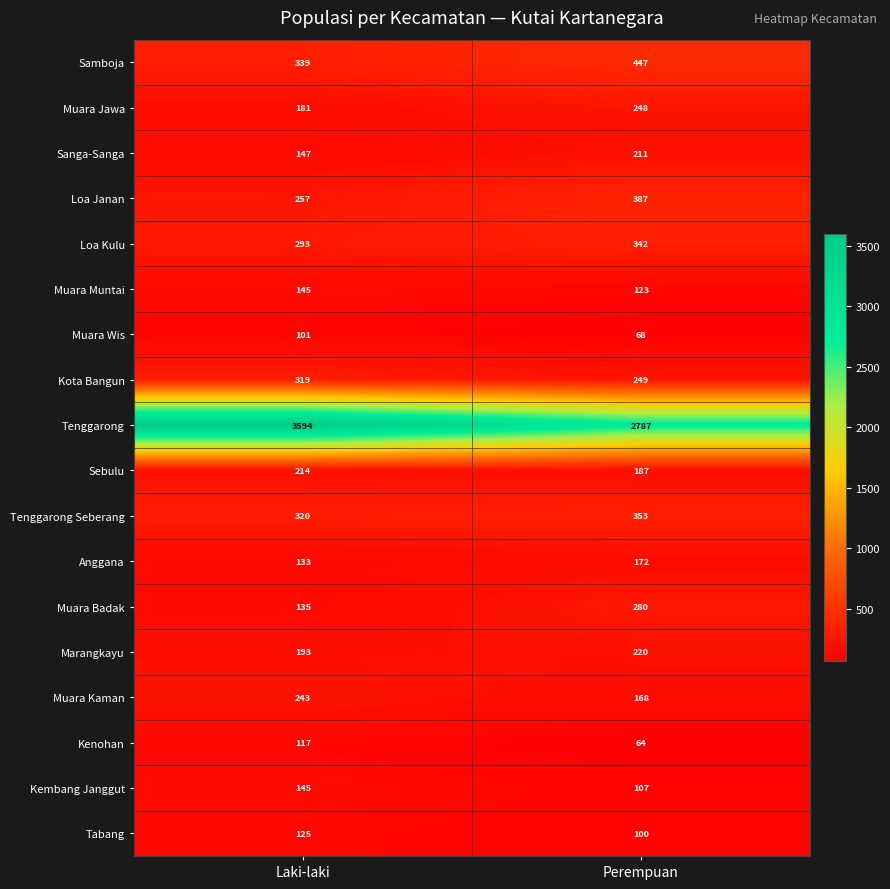

What is the sum of the Kota Bangun values at Laki-laki and Perempuan?

568